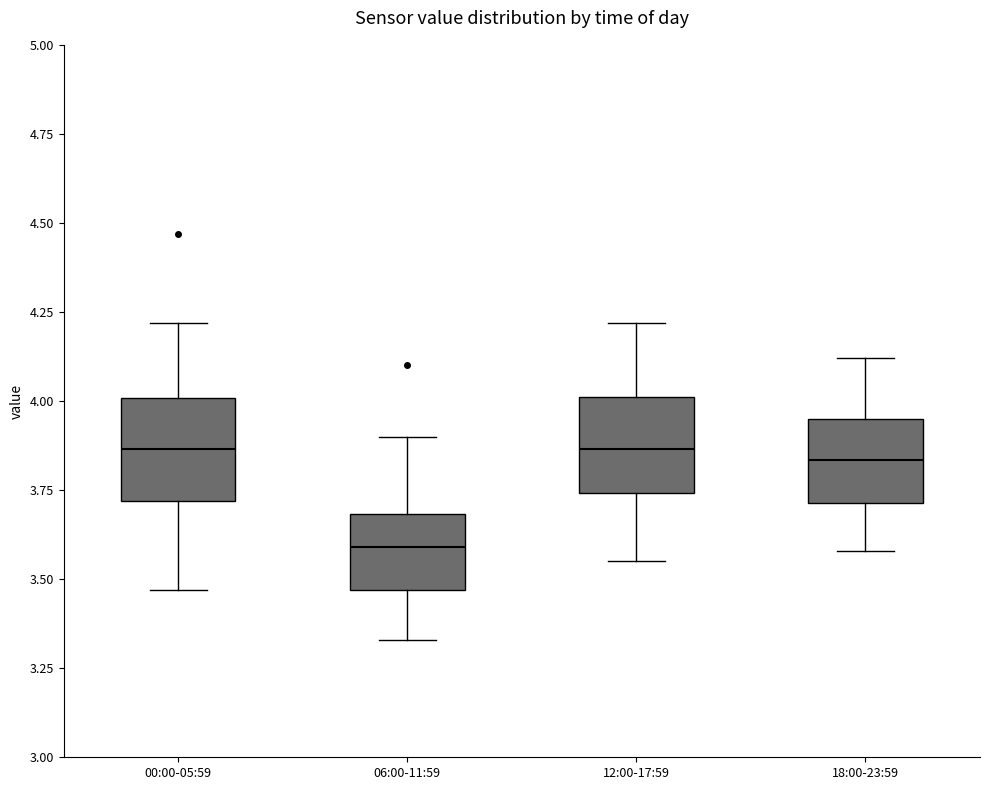

Reading left to right, transcribe this box plot: for each box, give where its median line is, the range the box spans, and where its two whiskers end, as read against the y-axis. The values are not printed on the chart, so give them approximately, as read against the axis.

00:00-05:59: median 3.85, box 3.70 to 4.00, whiskers 3.45 to 4.20
06:00-11:59: median 3.60, box 3.45 to 3.70, whiskers 3.35 to 3.90
12:00-17:59: median 3.85, box 3.75 to 4.00, whiskers 3.55 to 4.20
18:00-23:59: median 3.85, box 3.70 to 3.95, whiskers 3.60 to 4.10